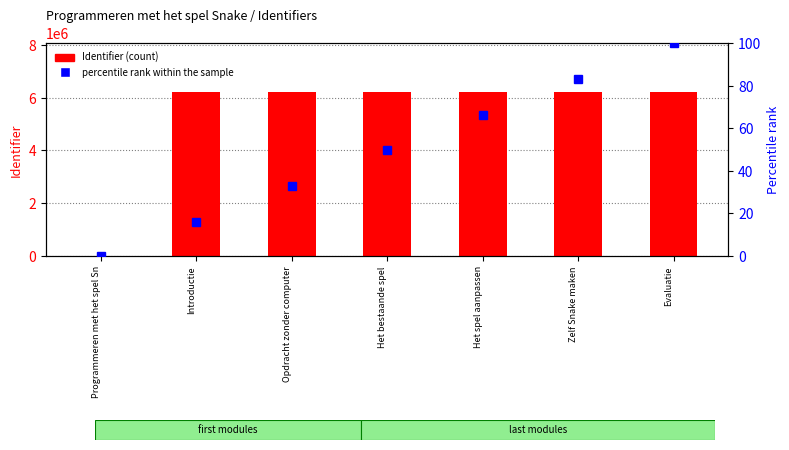

At which category is the sum across all series the highest?

Evaluatie